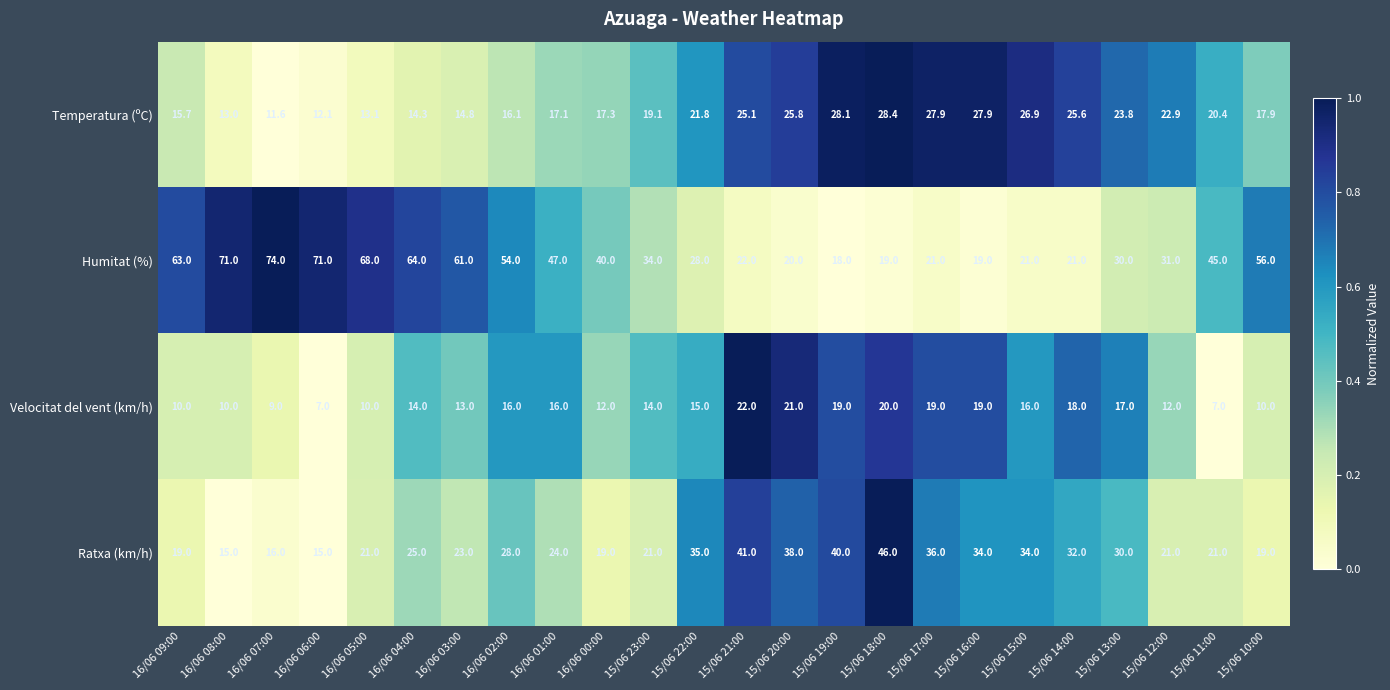

What is the difference between the second highest and minimum values in the Velocitat del vent (km/h) series?

14.0